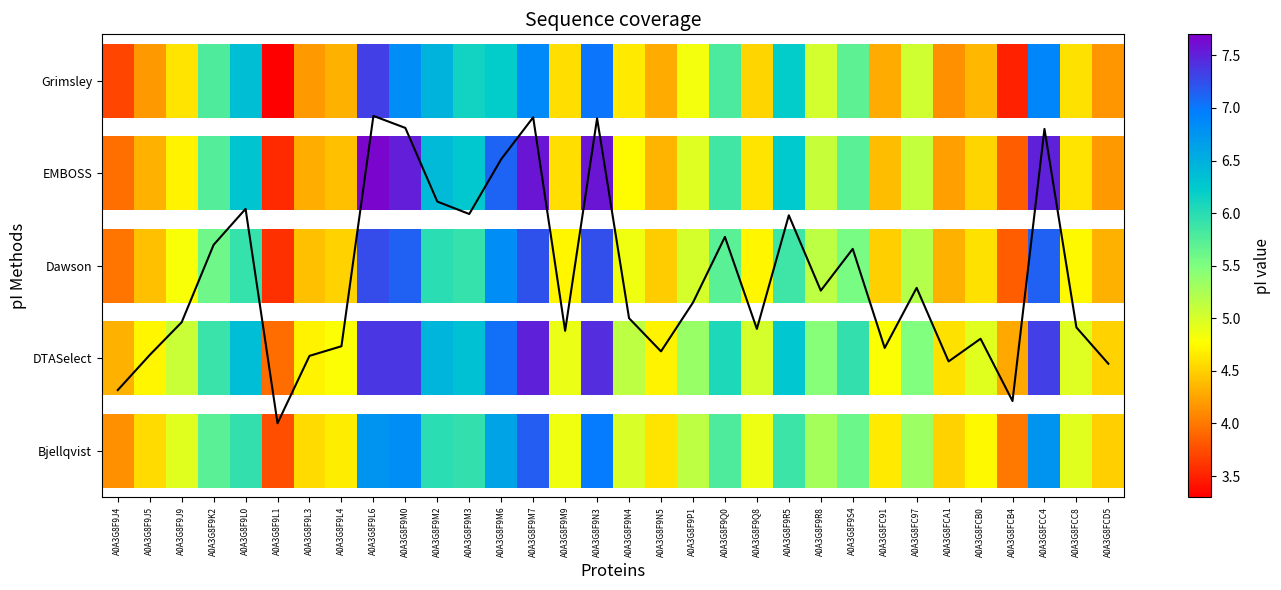

Reading left to right, extract all data points from this chart.

A0A3G8F9J4=0.7	A0A3G8F9J5=1.0	A0A3G8F9J9=1.4	A0A3G8F9K2=2.2	A0A3G8F9L0=2.6	A0A3G8F9L1=0.3	A0A3G8F9L3=1.0	A0A3G8F9L4=1.1	A0A3G8F9L6=3.6	A0A3G8F9M0=3.5	A0A3G8F9M2=2.7	A0A3G8F9M3=2.6	A0A3G8F9M6=3.2	A0A3G8F9M7=3.6	A0A3G8F9M9=1.3	A0A3G8F9N3=3.6	A0A3G8F9N4=1.4	A0A3G8F9N5=1.1	A0A3G8F9P1=1.6	A0A3G8F9Q0=2.3	A0A3G8F9Q8=1.3	A0A3G8F9R5=2.5	A0A3G8F9R8=1.7	A0A3G8F9S4=2.2	A0A3G8FC91=1.1	A0A3G8FC97=1.8	A0A3G8FCA1=1.0	A0A3G8FCB0=1.2	A0A3G8FCB4=0.5	A0A3G8FCC4=3.5	A0A3G8FCC8=1.3	A0A3G8FCD5=0.9